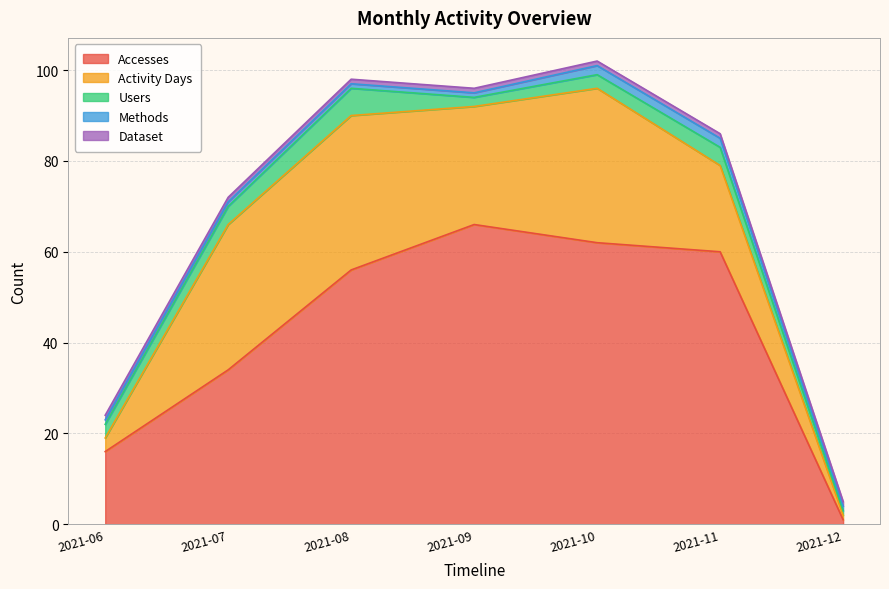

Reading left to right, what are all the values shown in this chart?

Accesses: 2021-06=16	2021-07=34	2021-08=56	2021-09=66	2021-10=62	2021-11=60	2021-12=1
Activity Days: 2021-06=3	2021-07=32	2021-08=34	2021-09=26	2021-10=34	2021-11=19	2021-12=1
Users: 2021-06=3	2021-07=4	2021-08=6	2021-09=2	2021-10=3	2021-11=4	2021-12=1
Methods: 2021-06=1	2021-07=1	2021-08=1	2021-09=1	2021-10=2	2021-11=2	2021-12=1
Dataset: 2021-06=1	2021-07=1	2021-08=1	2021-09=1	2021-10=1	2021-11=1	2021-12=1